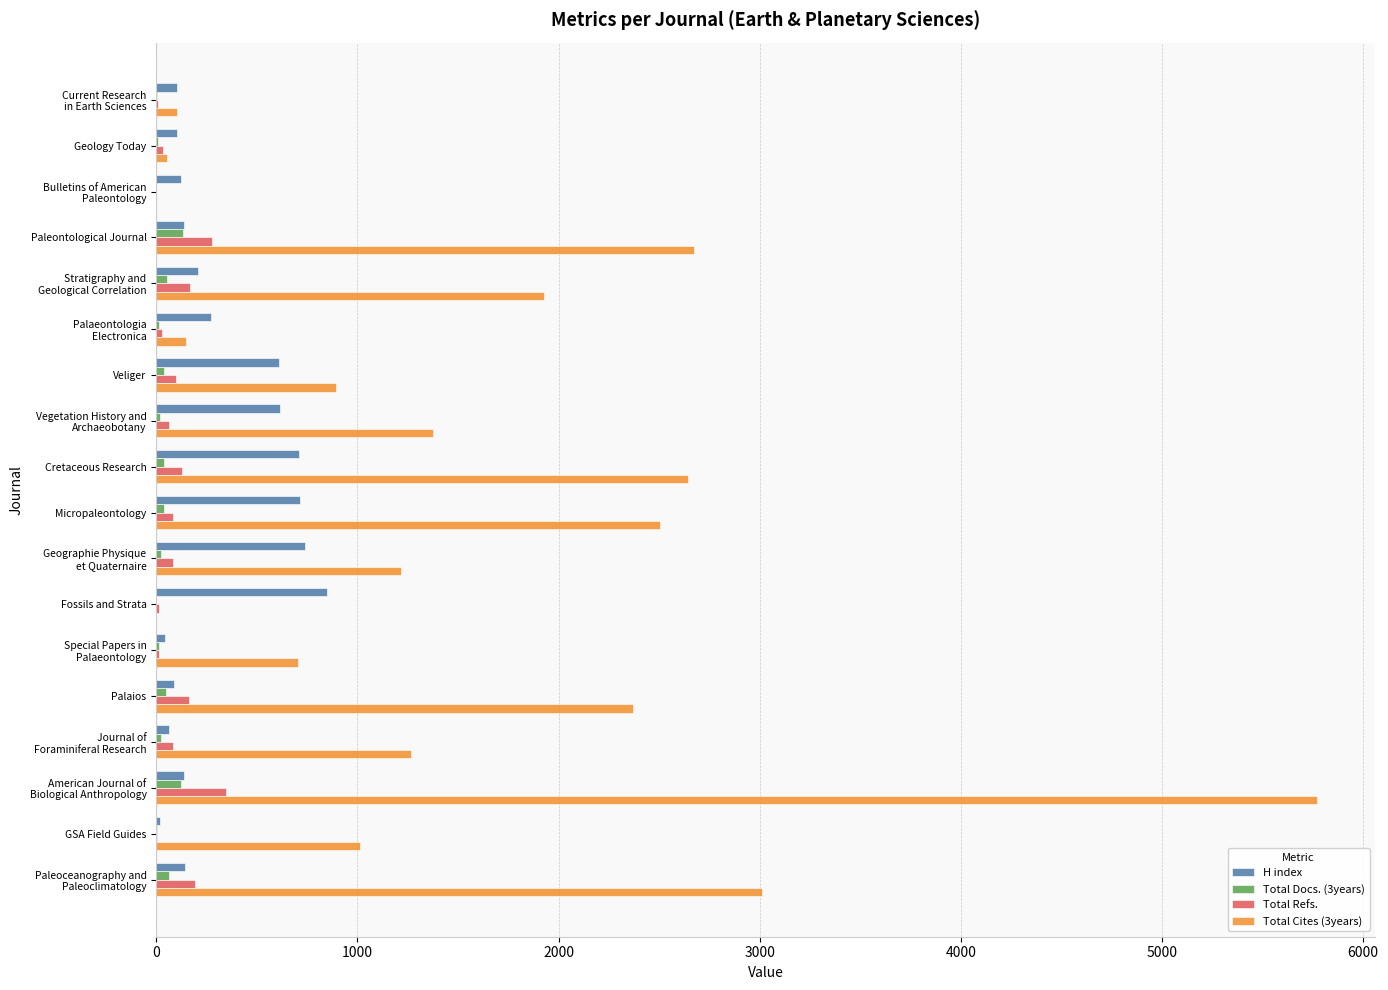

Is the value of H index at Fossils and Strata greater than the value of Total Cites (3years) at Cretaceous Research?

No